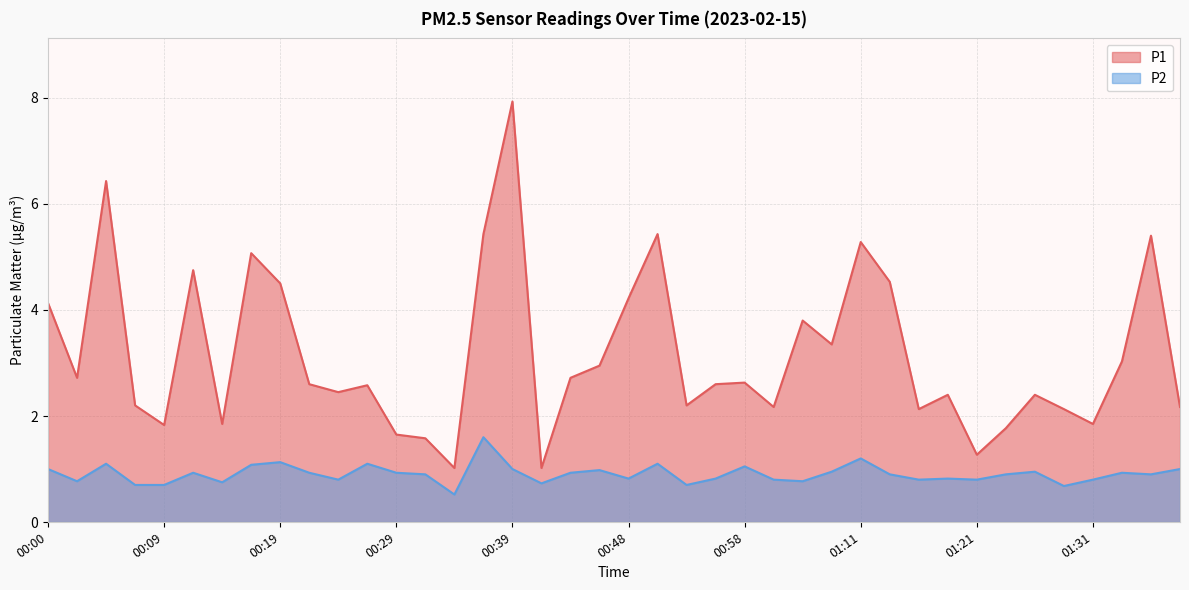

Reading left to right, list all the values displayed in this chart.

P1: 00:00=4.1	00:02=2.7	00:04=6.4	00:07=2.2	00:09=1.8	00:12=4.8	00:14=1.9	00:17=5.1	00:19=4.5	00:21=2.6	00:24=2.5	00:26=2.6	00:29=1.6	00:31=1.6	00:34=1.0	00:36=5.4	00:39=7.9	00:41=1.0	00:44=2.7	00:46=3.0	00:48=4.2	00:51=5.4	00:53=2.2	00:56=2.6	00:58=2.6	01:04=2.2	01:06=3.8	01:09=3.4	01:11=5.3	01:13=4.5	01:16=2.1	01:18=2.4	01:21=1.3	01:24=1.8	01:26=2.4	01:29=2.1	01:31=1.9	01:33=3.0	01:36=5.4	01:38=2.2
P2: 00:00=1.0	00:02=0.8	00:04=1.1	00:07=0.7	00:09=0.7	00:12=0.9	00:14=0.8	00:17=1.1	00:19=1.1	00:21=0.9	00:24=0.8	00:26=1.1	00:29=0.9	00:31=0.9	00:34=0.5	00:36=1.6	00:39=1.0	00:41=0.7	00:44=0.9	00:46=1.0	00:48=0.8	00:51=1.1	00:53=0.7	00:56=0.8	00:58=1.1	01:04=0.8	01:06=0.8	01:09=0.9	01:11=1.2	01:13=0.9	01:16=0.8	01:18=0.8	01:21=0.8	01:24=0.9	01:26=0.9	01:29=0.7	01:31=0.8	01:33=0.9	01:36=0.9	01:38=1.0